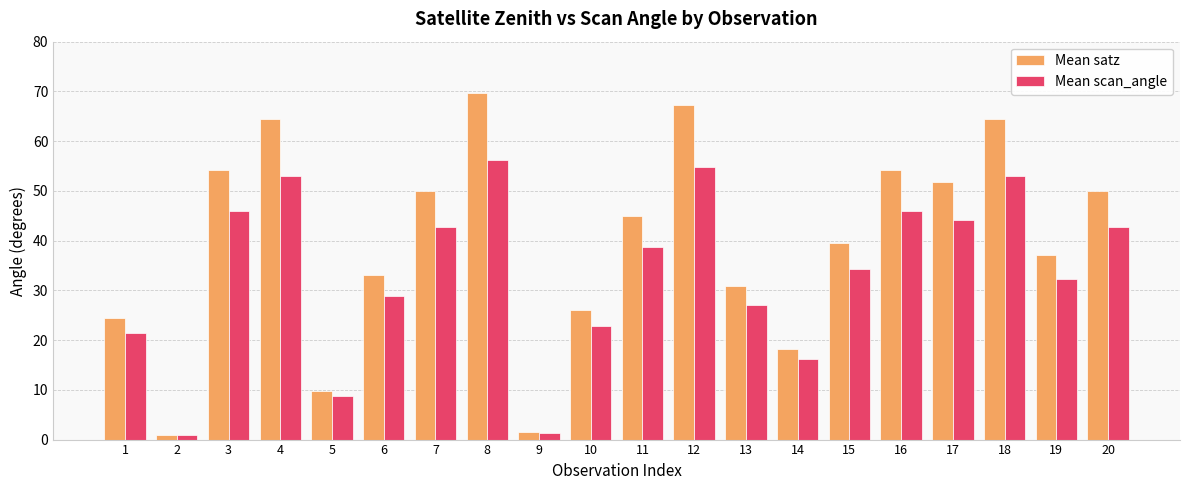

Between 7 and 10, which series saw the biggest shift?

Mean satz